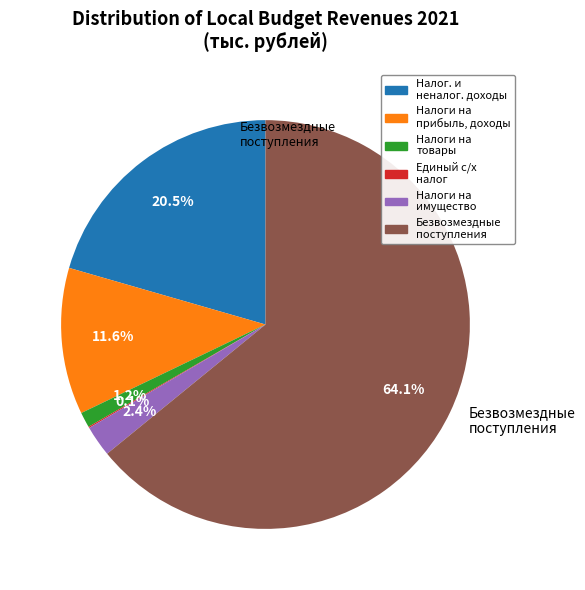

How many slices are in this pie chart?

6